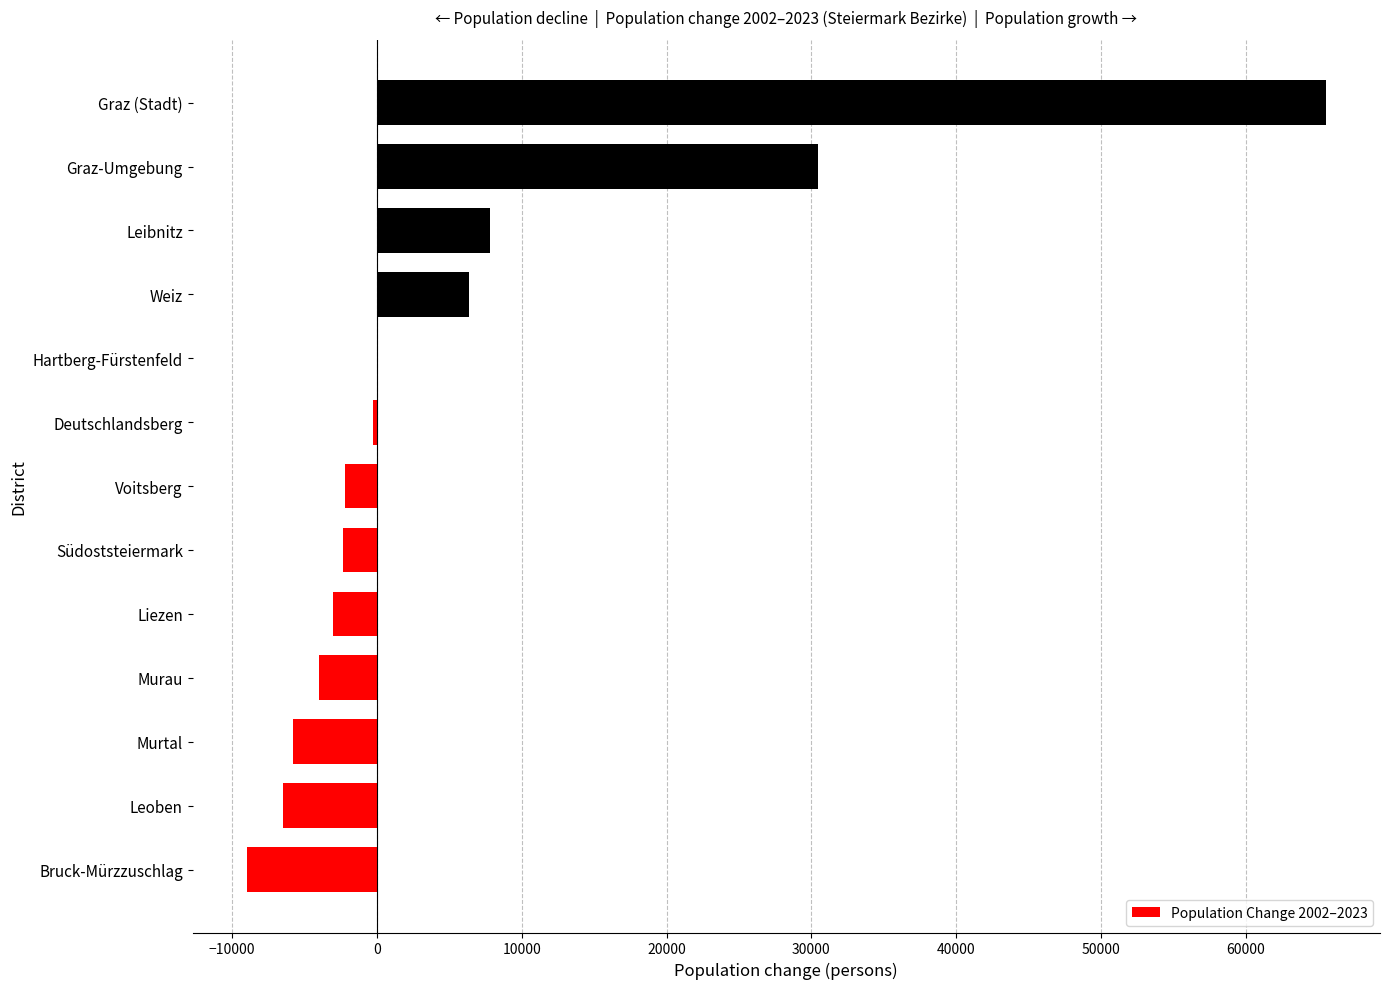

True or false: the data shows 3355 at Leibnitz.

False